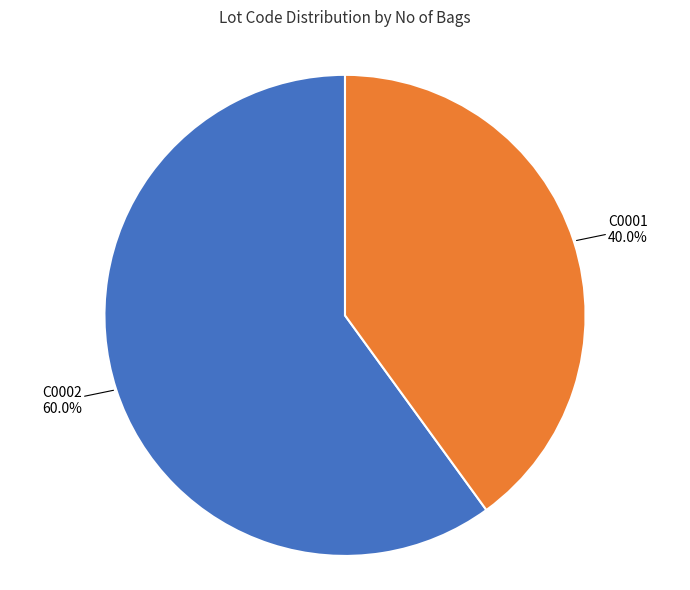

Is there any slice that represents more than half of the pie?

Yes